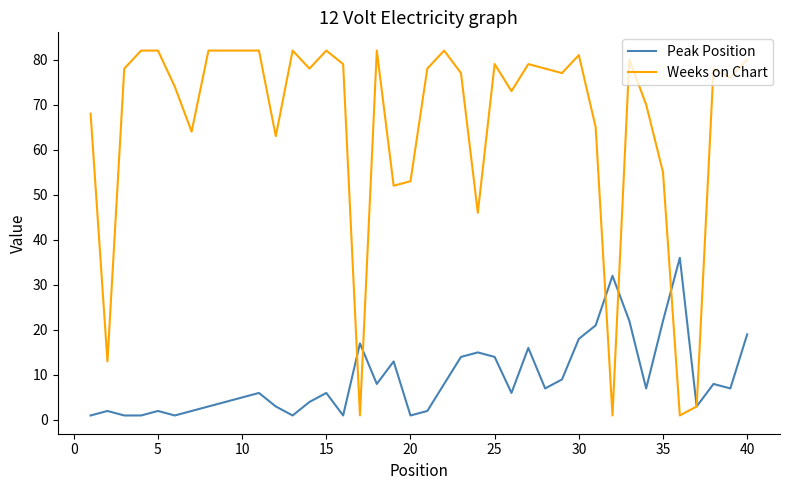

Which series has the widest spread of values?

Weeks on Chart